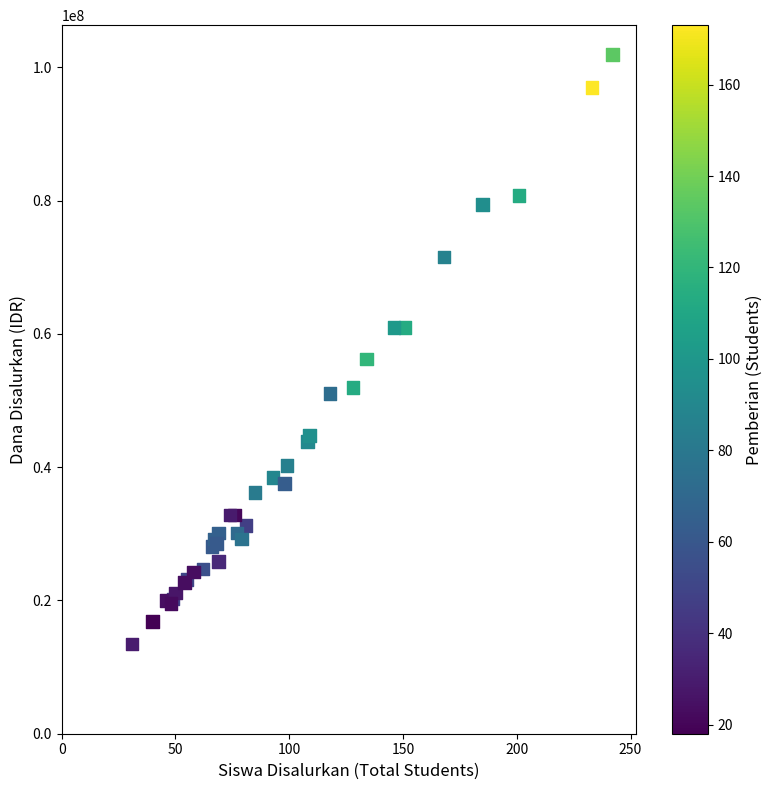

What Y value in the scatter plot is closest to 57712500?

56250000